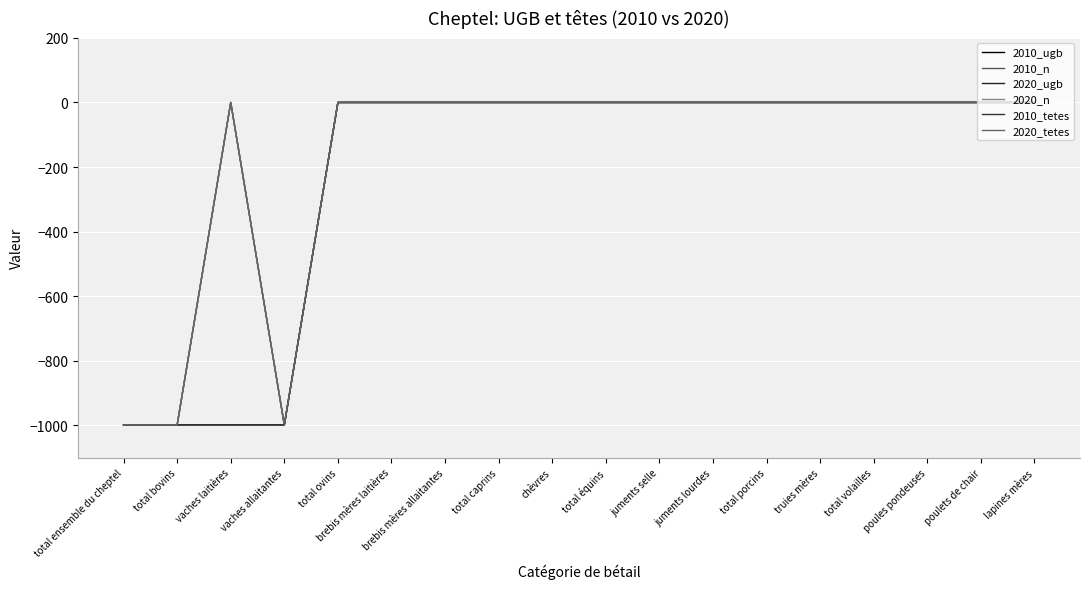

How many lines are shown in the chart?

6